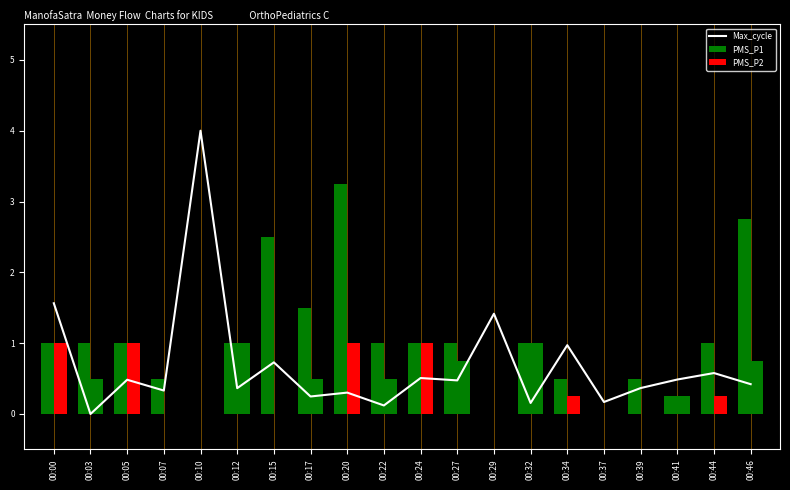

What is the difference between the highest and lowest values at 00:22?

0.9